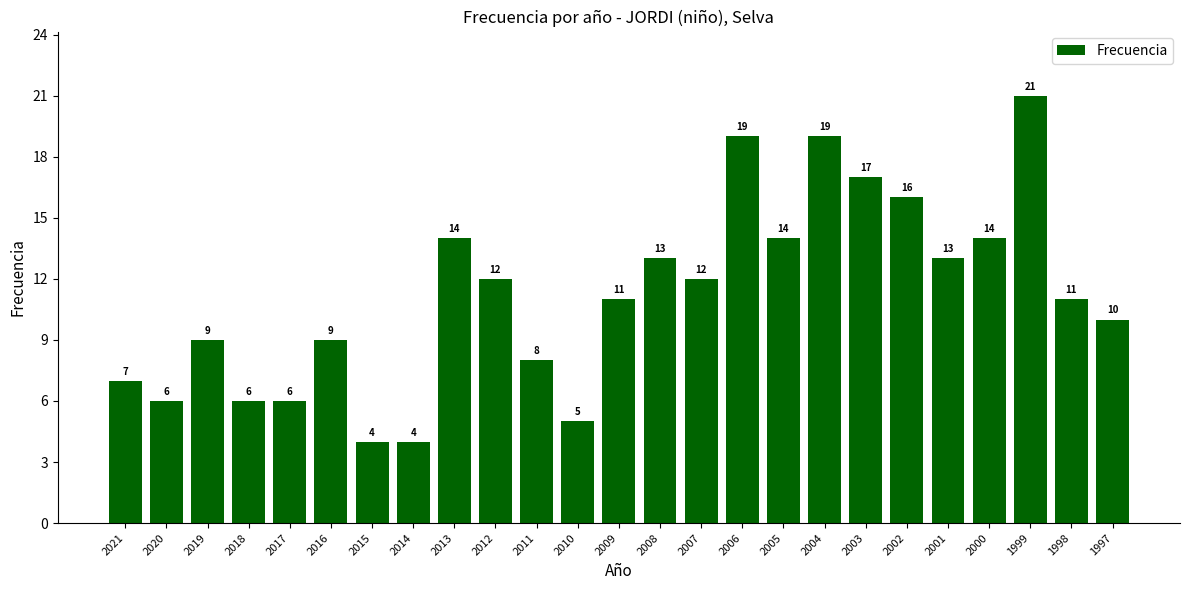

Between 2008 and 2007, which is larger?

2008